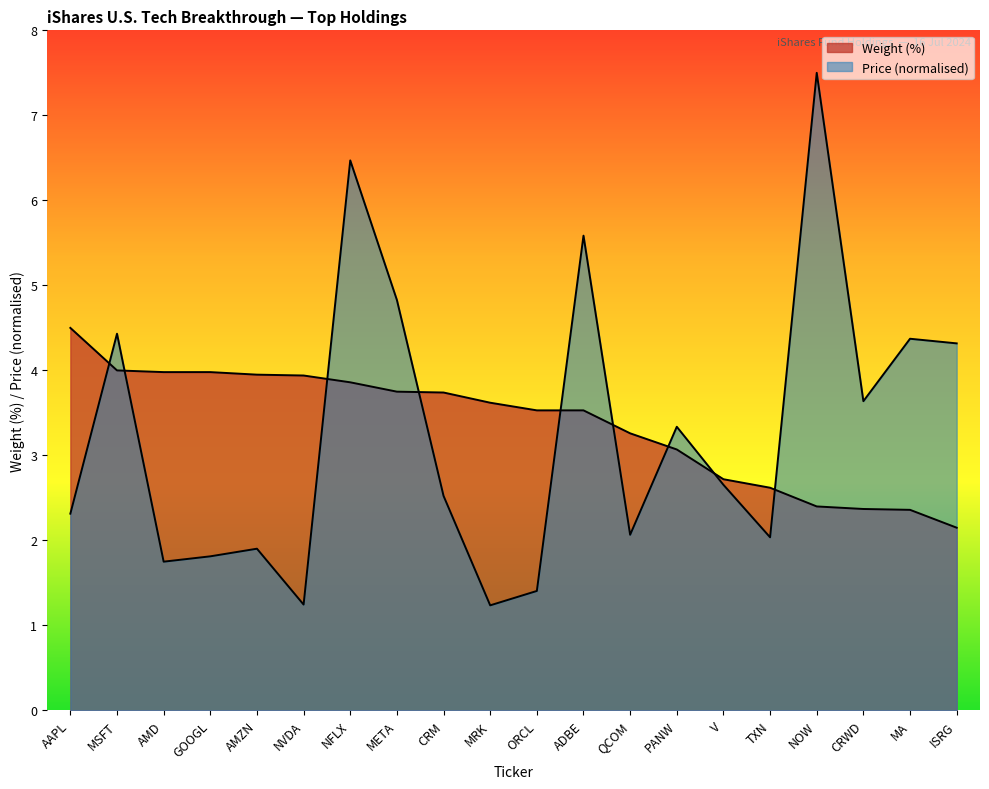

What position from the left is NFLX?

7